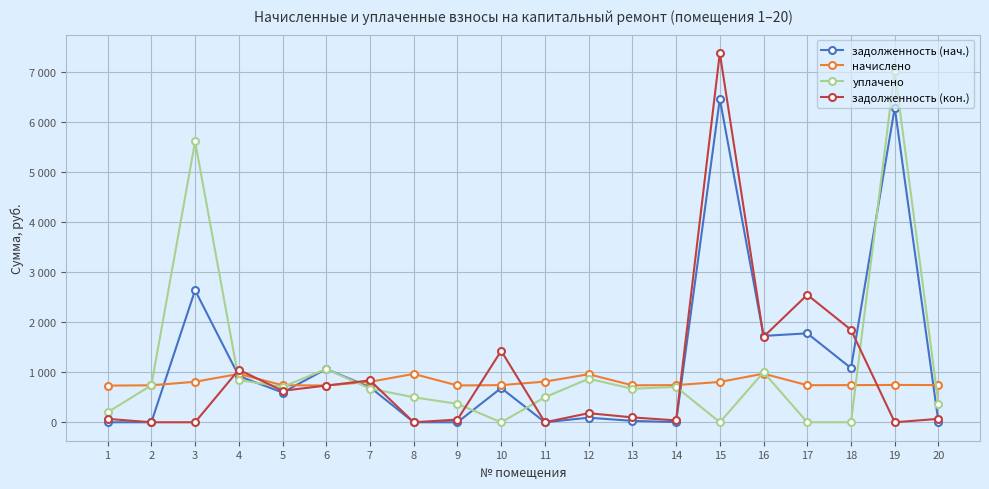

At which category does the chart reach its minimum across all series?

1